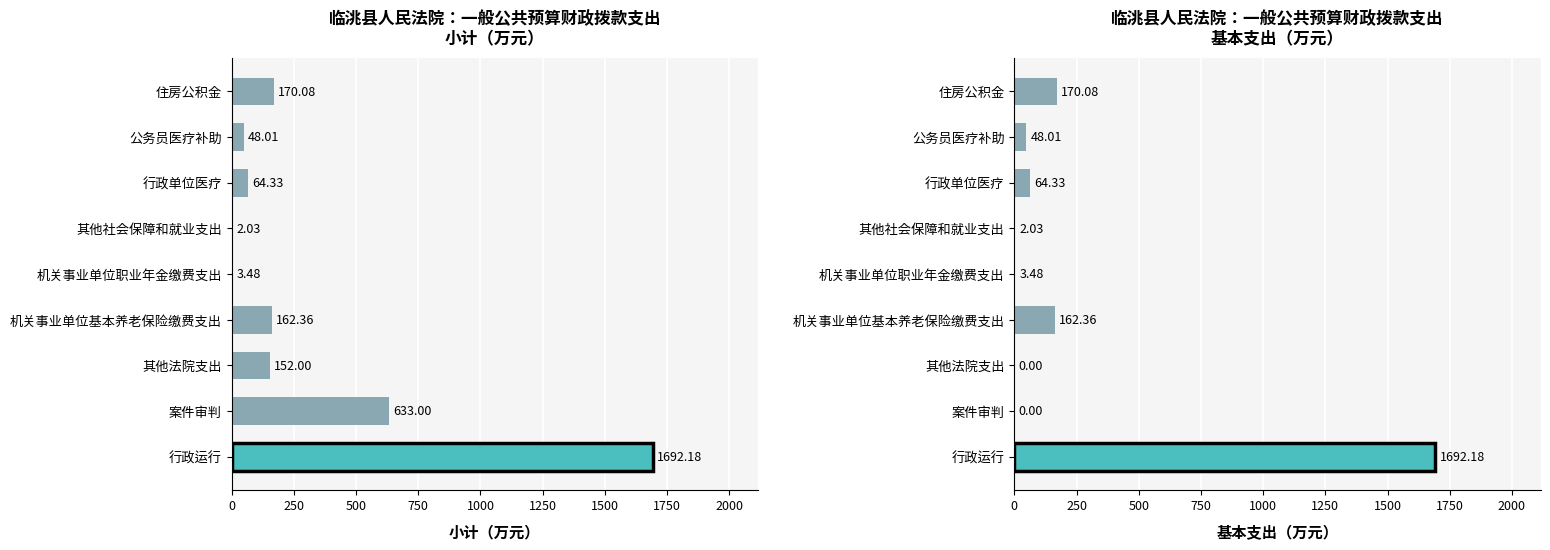

How many values in the 基本支出（万元） series exceed 48?

5